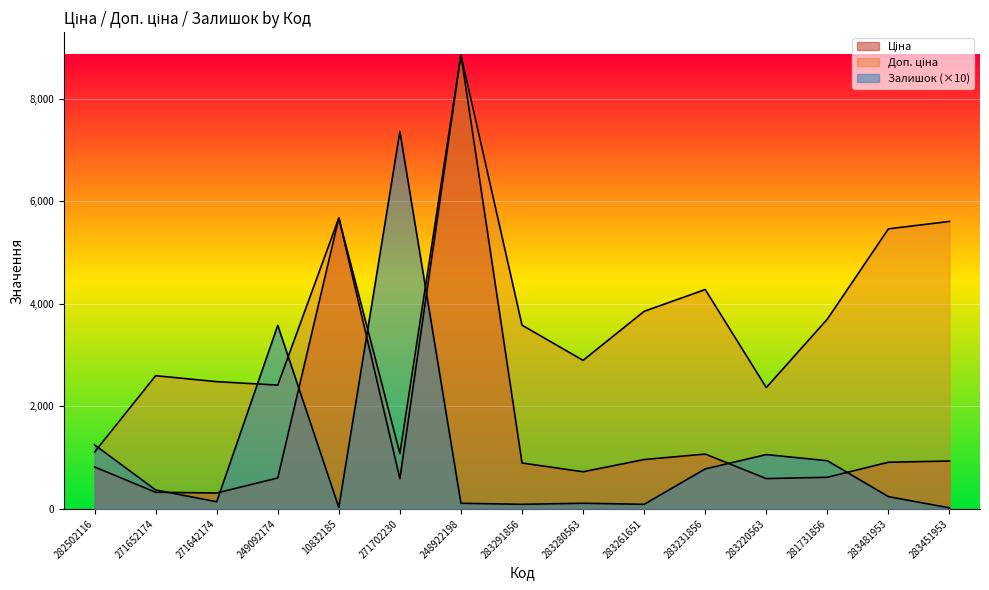

Reading right to left, what are all the values shown in this chart?

Ціна: 934.5	910.4	617.0	591.6	1069.8	963.5	724.5	895.9	8856.7	589.9	5673.8	603.7	310.3	324.8	818.5
Доп. ціна: 5607.2	5462.3	3701.9	2366.5	4279.1	3854.0	2897.8	3583.6	8856.7	1081.7	5673.8	2414.8	2482.4	2598.3	1109.2
Залишок: 20.0	240.0	940.0	1060.0	780.0	90.0	110.0	90.0	110.0	7360.0	30.0	3580.0	140.0	370.0	1250.0